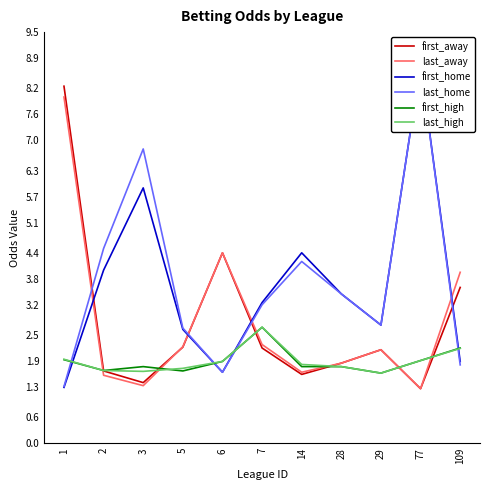

Which series has the widest spread of values?

first_home